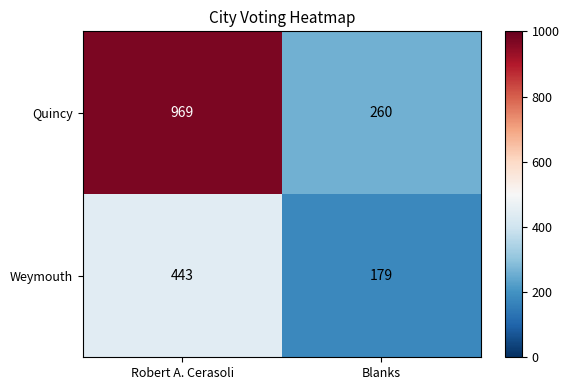

How many series are shown in this chart?

2